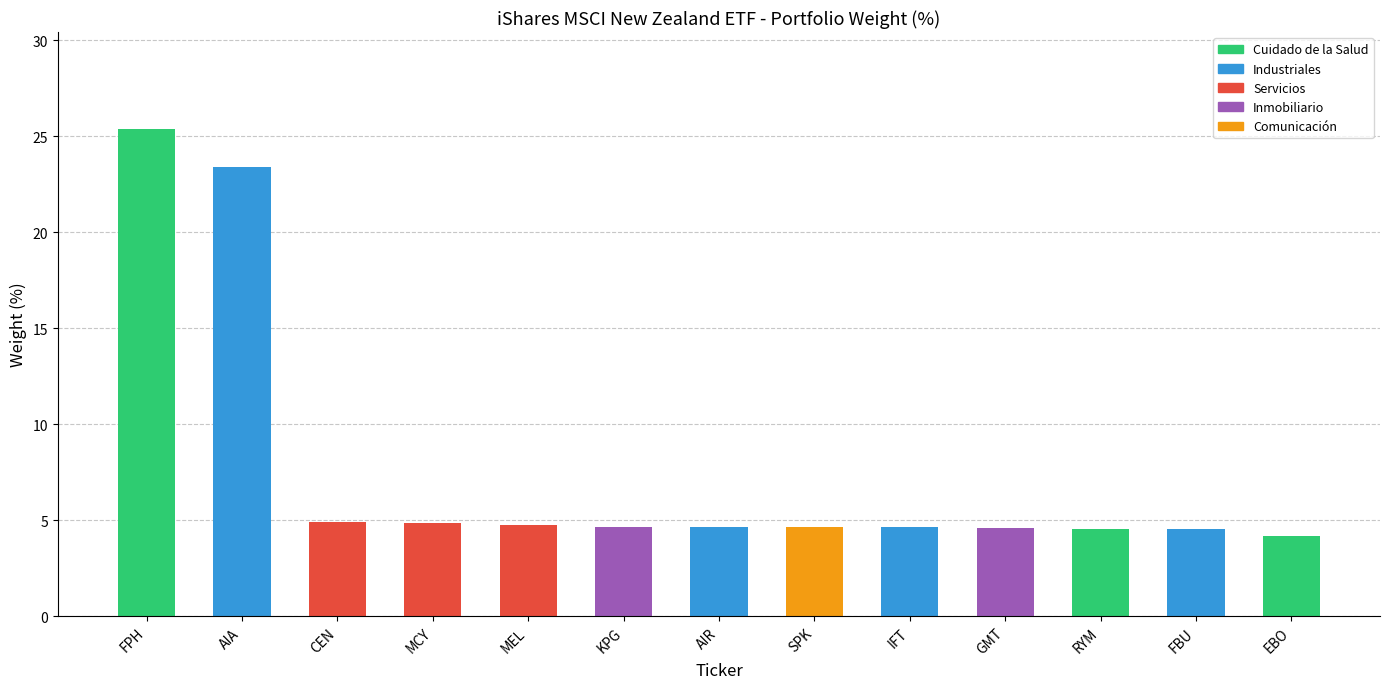

What is the greatest value displayed?

25.4